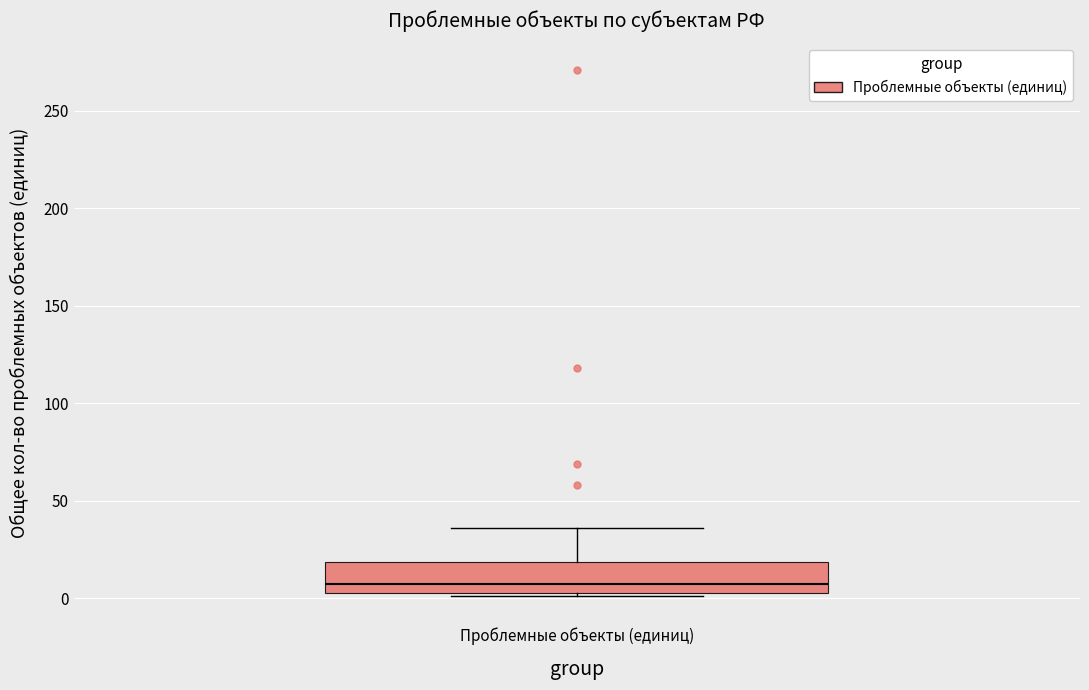

Transcribe this box plot: give where the median line is, the range the box spans, and where the two whiskers end, as read against the y-axis. The values are not printed on the chart, so give them approximately, as read against the axis.

median 10, box 5 to 20, whiskers 0 to 35